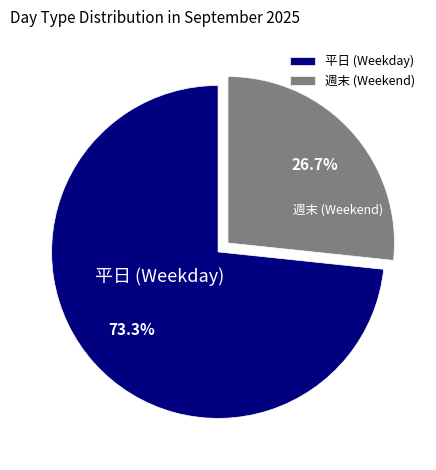

Which slice is the smallest?

週末 (Weekend)